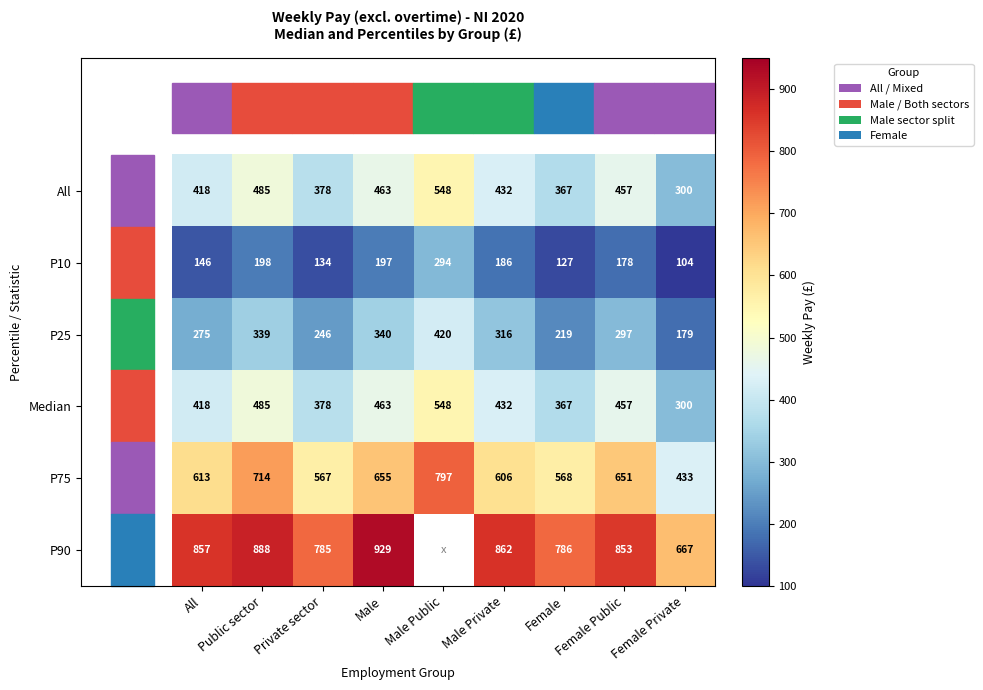

How many data points in P25 are above 296?

5